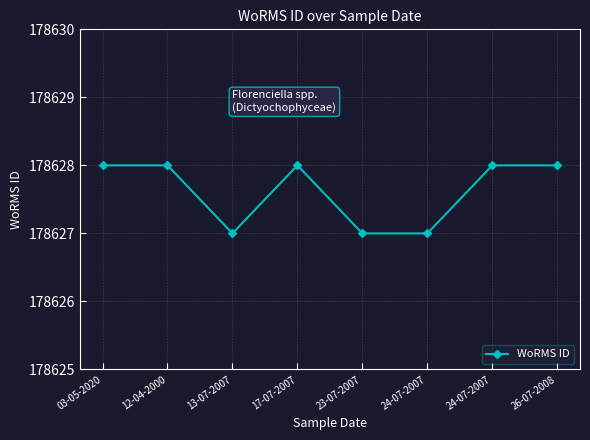

Reading left to right, list all the values displayed in this chart.

03-05-2020=178628	12-04-2000=178628	13-07-2007=178627	17-07-2007=178628	23-07-2007=178627	24-07-2007=178627	24-07-2007=178628	26-07-2008=178628